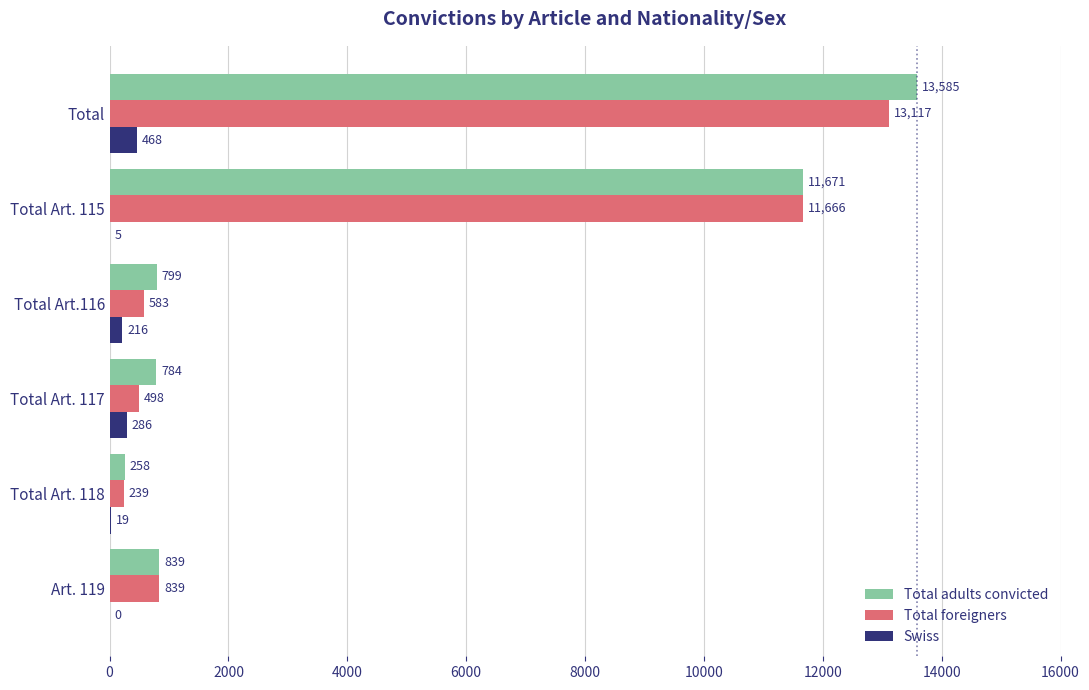

What is the total value across all series at Total Art. 118?

516